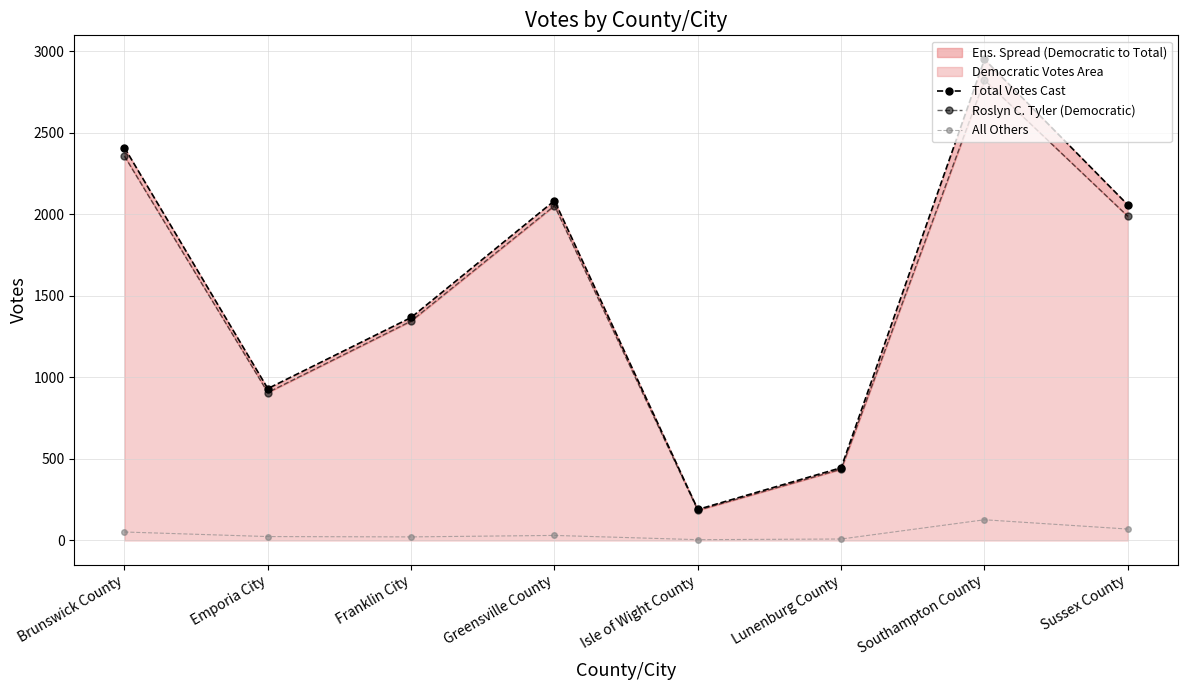

Between Franklin City and Sussex County, which series saw the biggest shift?

Total Votes Cast